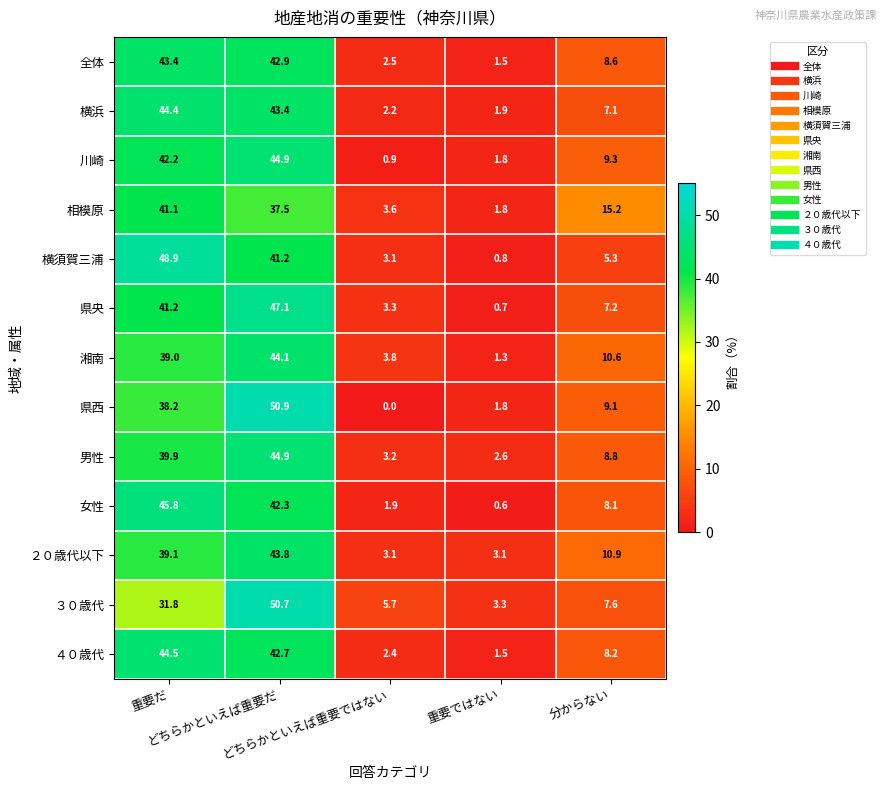

At how many categories does at least one series exceed 11?

3